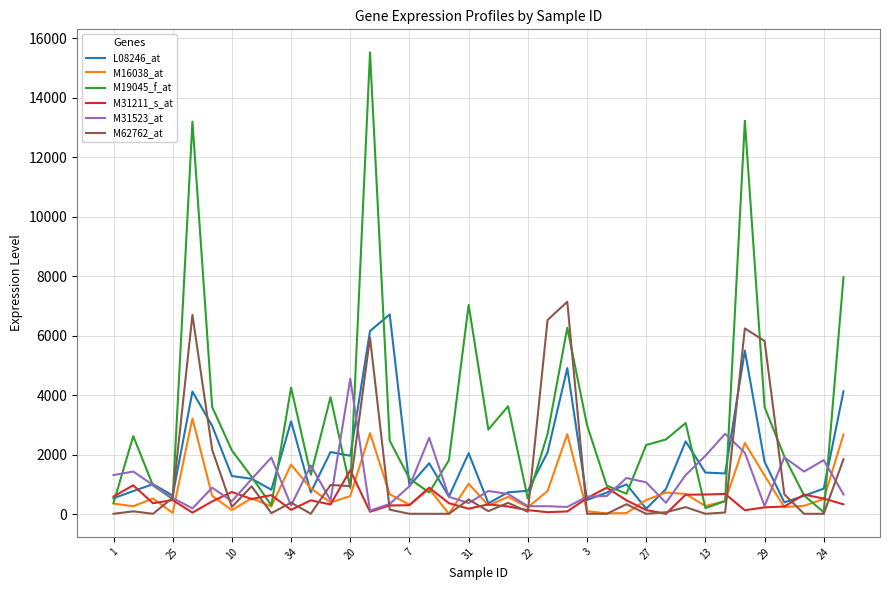

Which series has the widest spread of values?

M19045_f_at